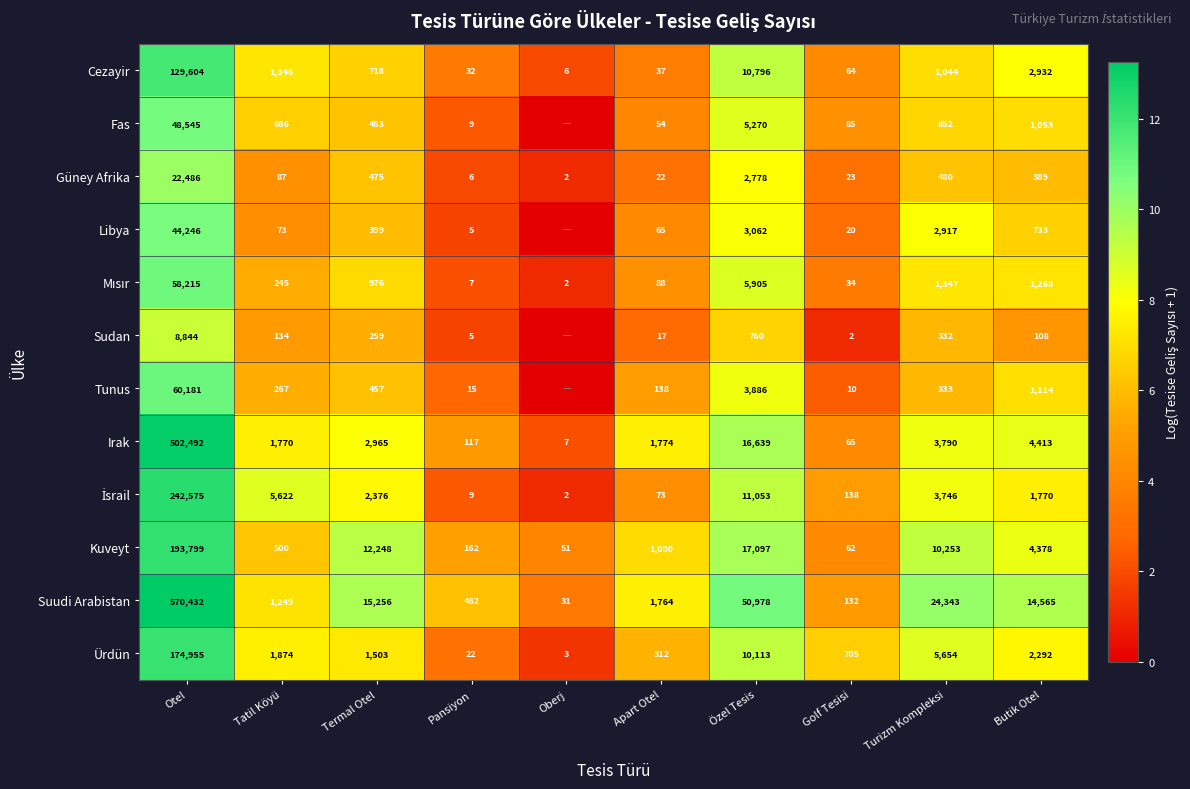

What is the sum of the Kuveyt values at Otel and Pansiyon?

193961